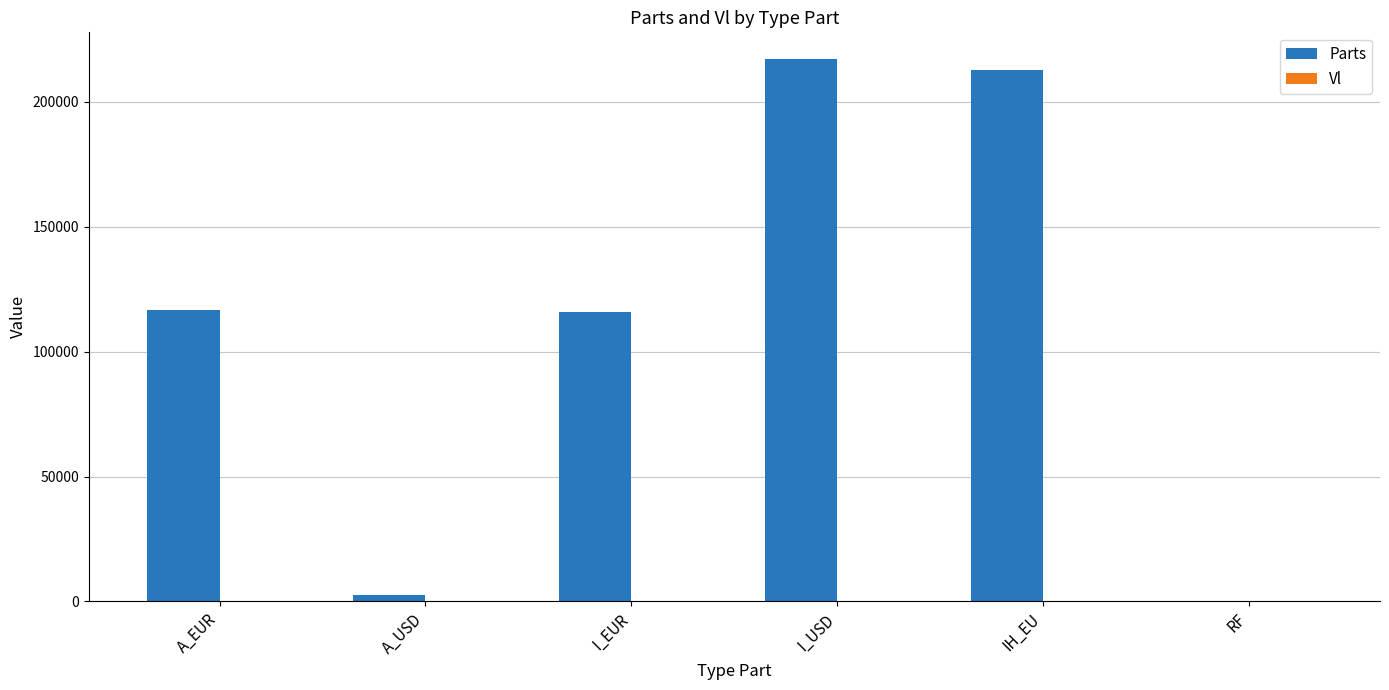

What is the highest value of the Parts series?

216978.0